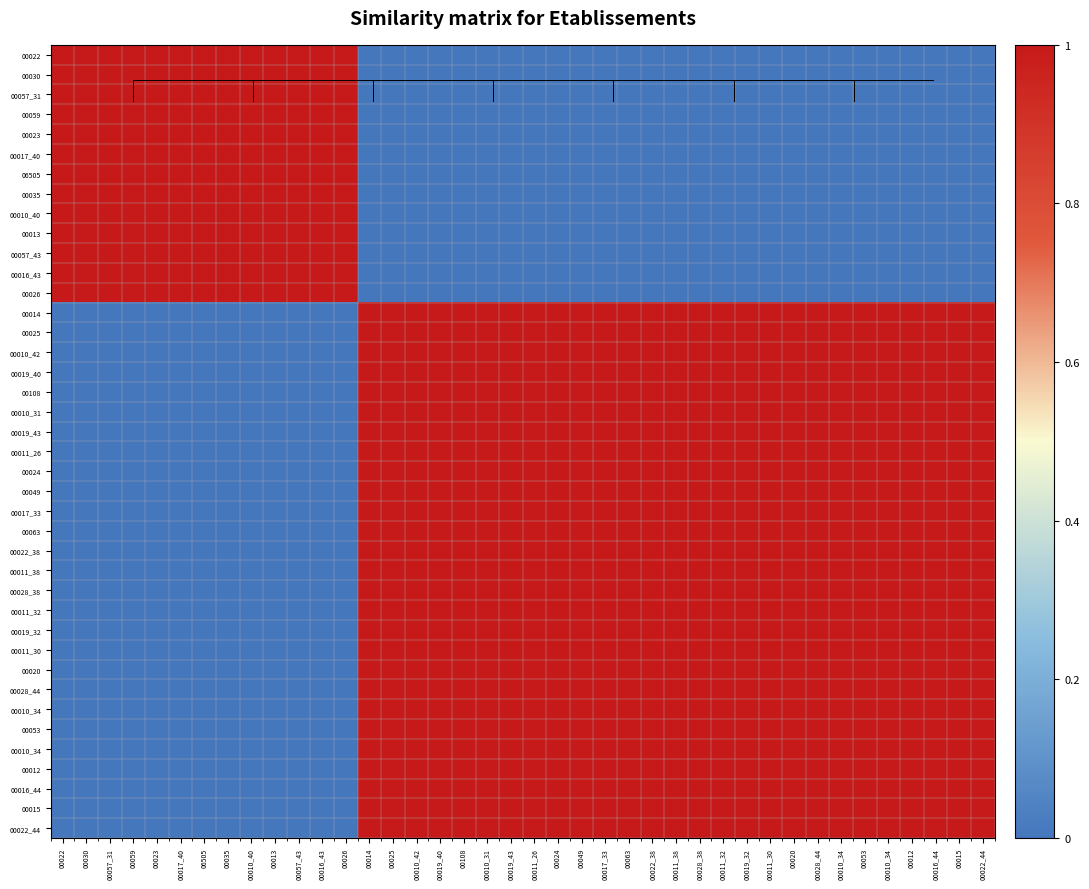

Count the number of data series in this chart.

40